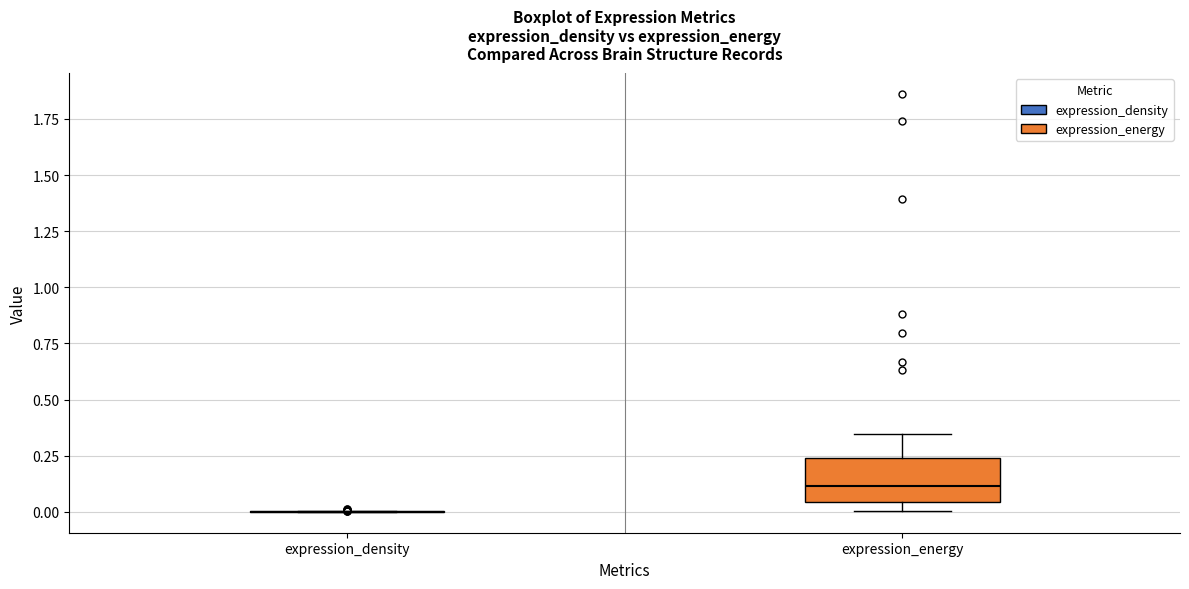

Reading left to right, transcribe this box plot: for each box, give where its median line is, the range the box spans, and where its two whiskers end, as read against the y-axis. The values are not printed on the chart, so give them approximately, as read against the axis.

expression_density: box collapsed to a line at 0.00, whiskers 0.00 to 0.00
expression_energy: median 0.10, box 0.05 to 0.25, whiskers 0.00 to 0.35